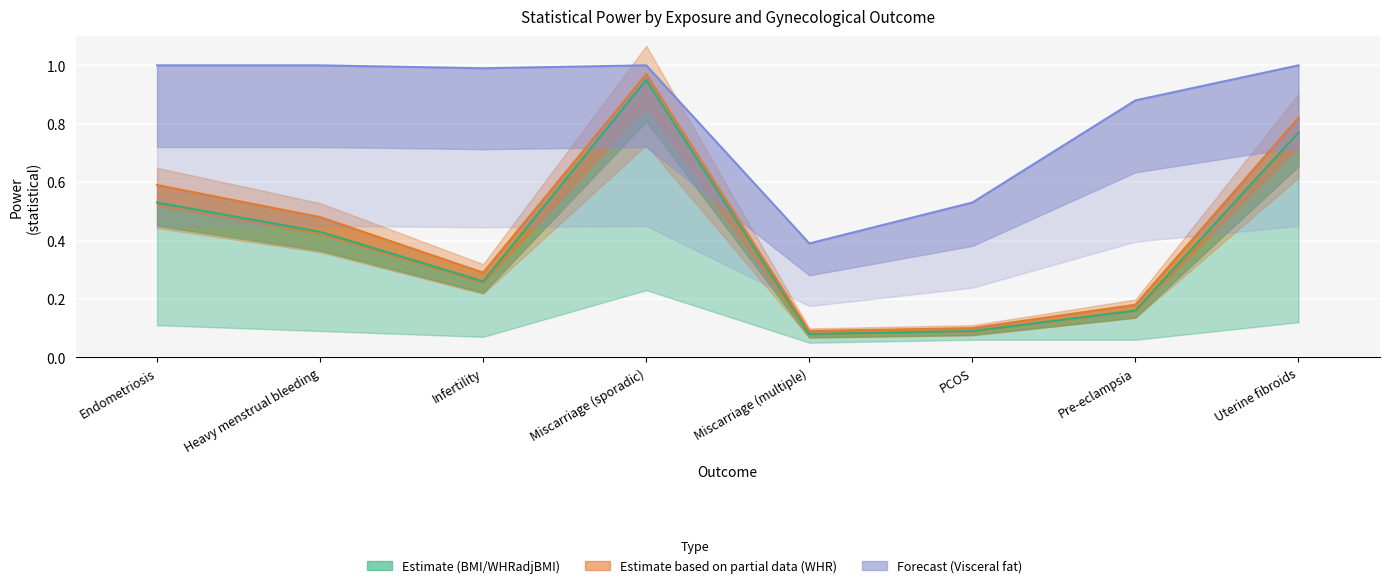

What is the value of the Visceral fat point at the 3rd from the left?

1.0